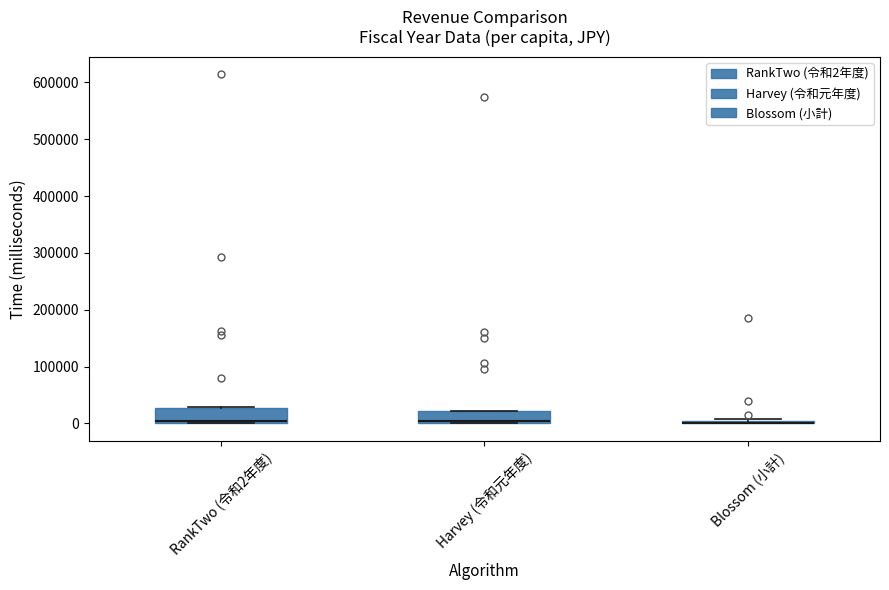

Reading left to right, read every box against the y-axis: the position of its median line, the range the box covers, and the ends of its whiskers. The values are not printed on the chart, so give them approximately, as read against the axis.

RankTwo (令和2年度): median 0 (just above the box's lower edge), box 0 to 30000, whiskers 0 to 30000
Harvey (令和元年度): median 0 (just above the box's lower edge), box 0 to 20000, whiskers 0 to 20000
Blossom (小計): box collapsed to a line at 0, whiskers 0 to 10000